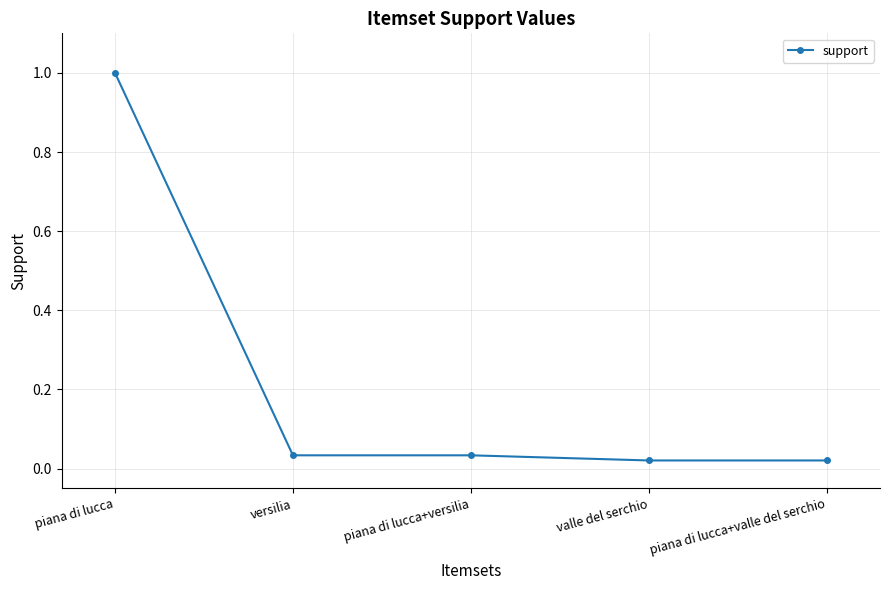

What is the difference between the maximum and minimum values?

1.0